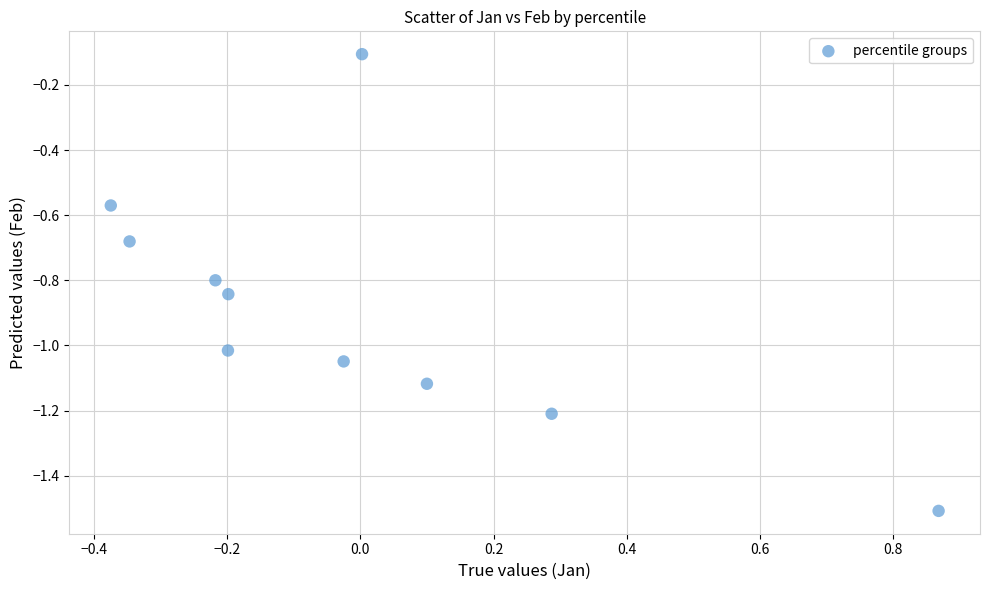

What is the average Y value?

-0.9